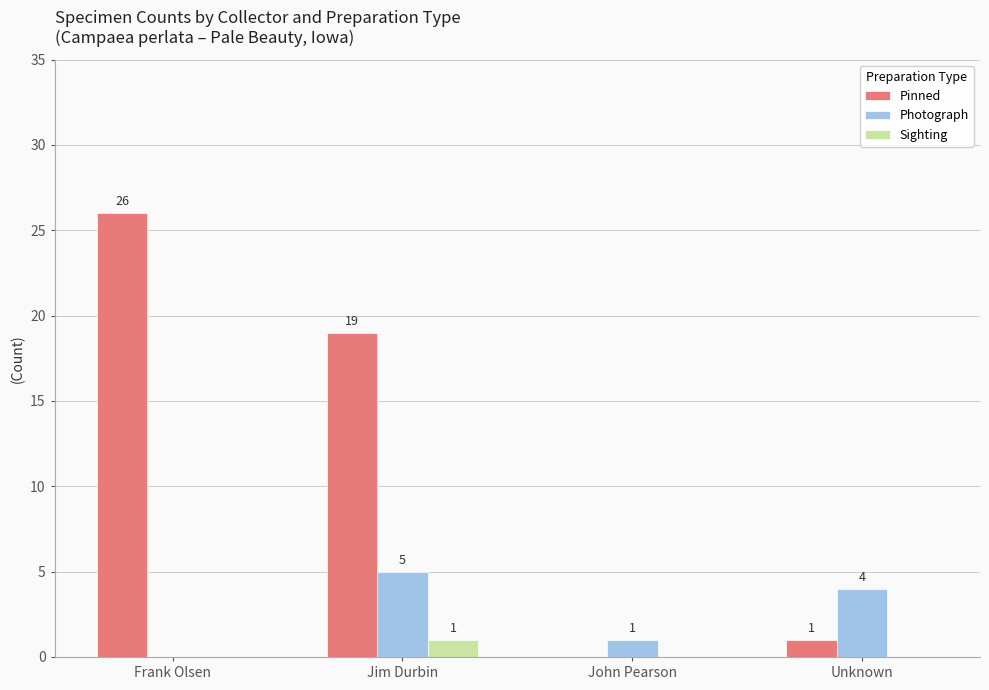

Is it true that Pinned equals 26 at Frank Olsen?

True